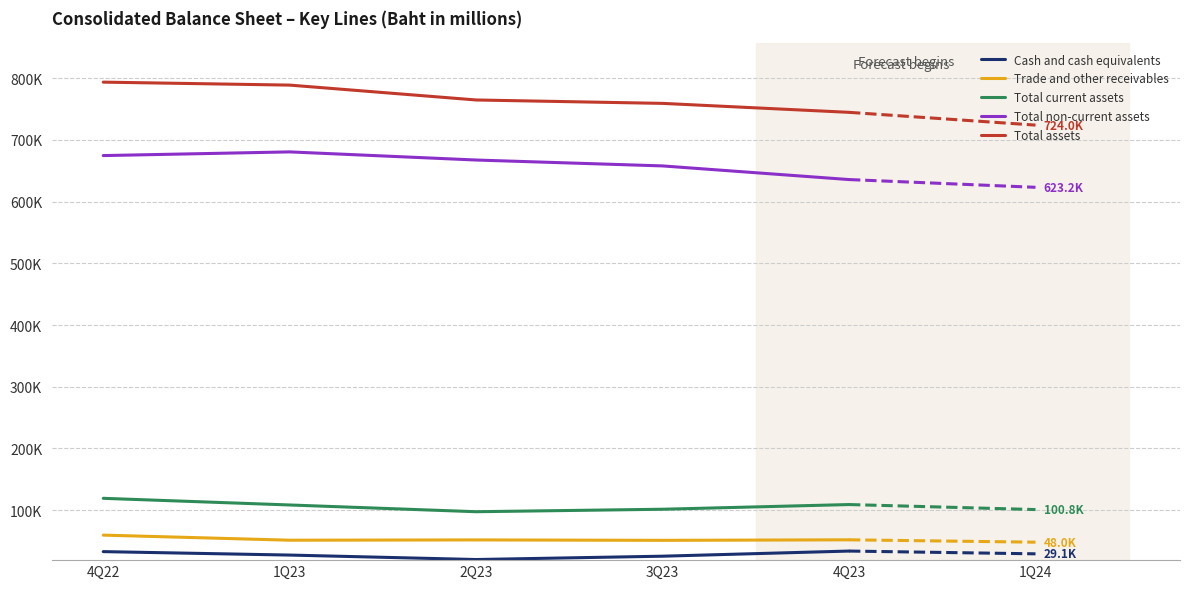

What are all the series names shown in the legend?

Cash and cash equivalents, Trade and other receivables, Total current assets, Total non-current assets, Total assets